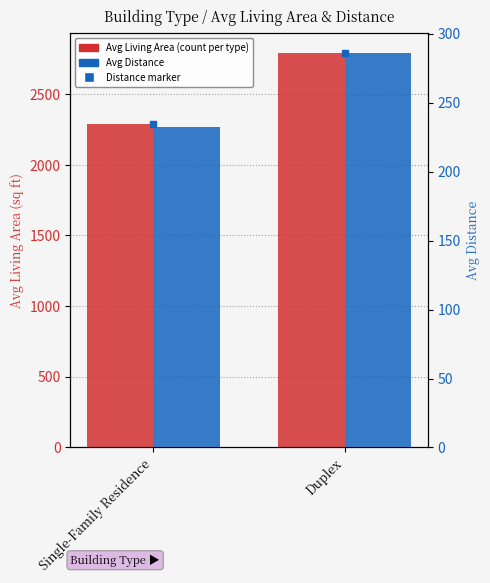

Is the value of Avg Distance at Single-Family Residence greater than the value of Avg Living Area at Duplex?

No